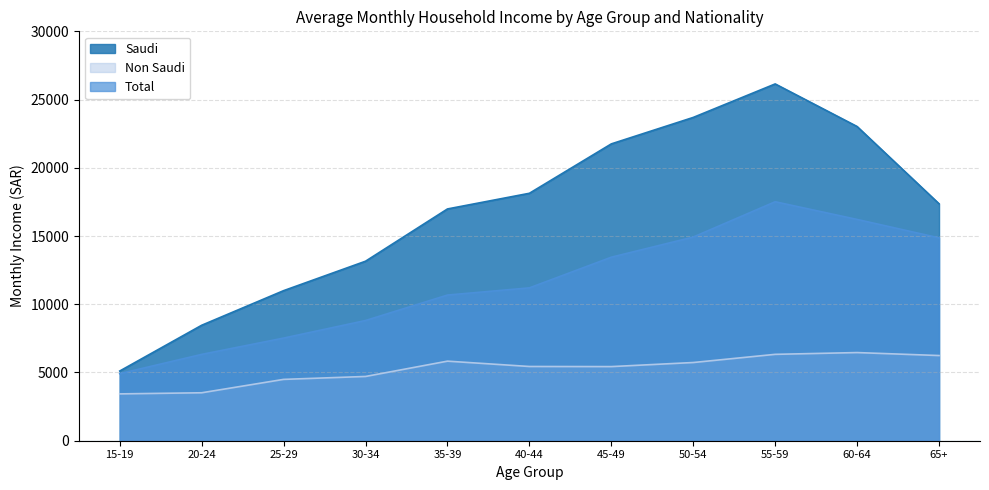

True or false: Total and Non Saudi intersect in this chart.

False